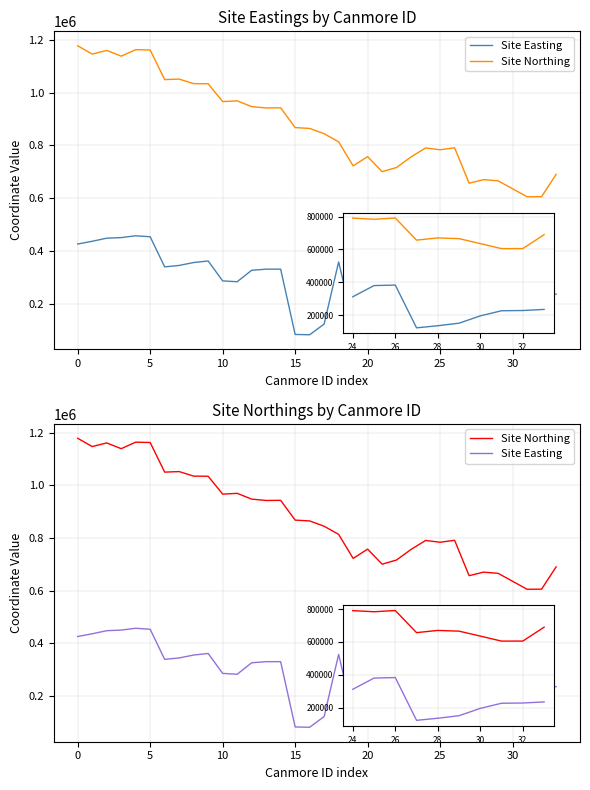

Is it true that Site Northing equals 1374399 at 13?

False